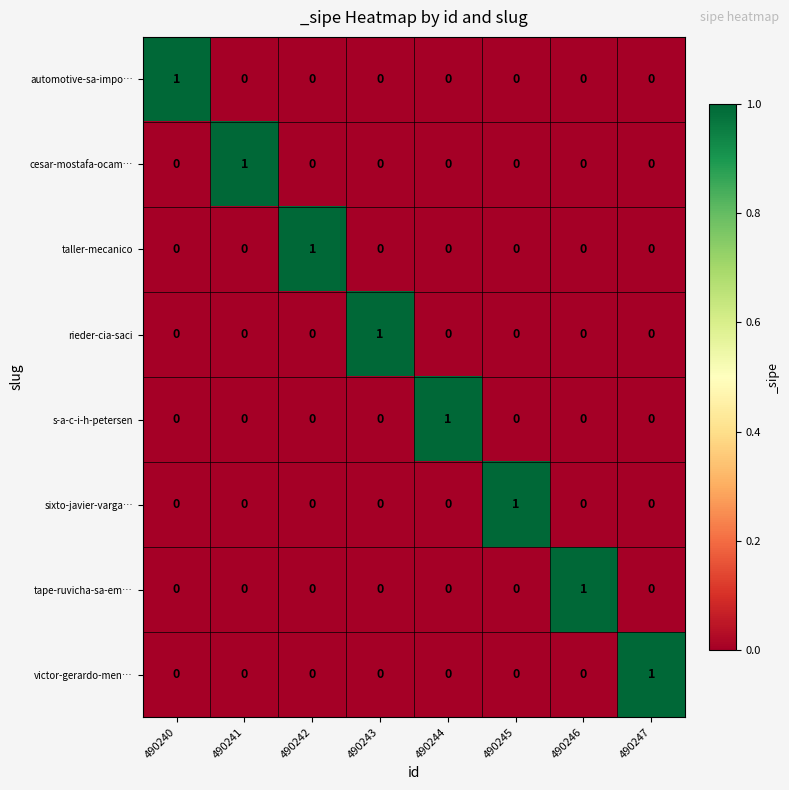

At which label does cesar-mostafa-ocam… reach its peak?

490241